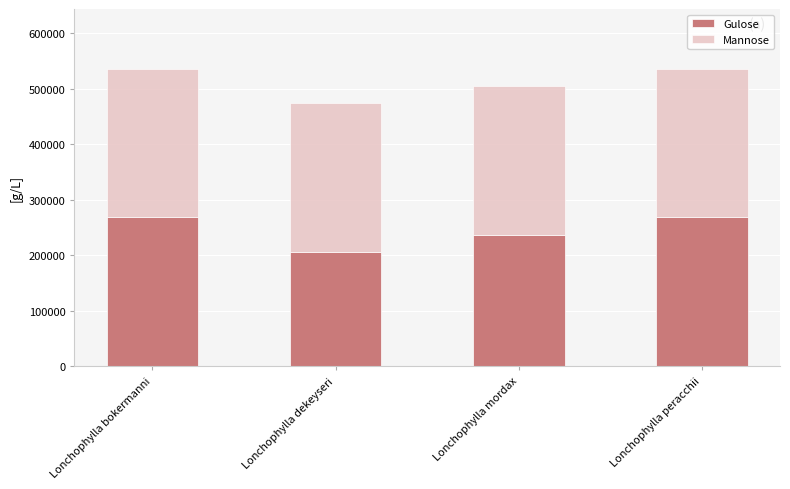

What is the difference between the Gulose values at Lonchophylla mordax and Lonchophylla peracchii?

31536